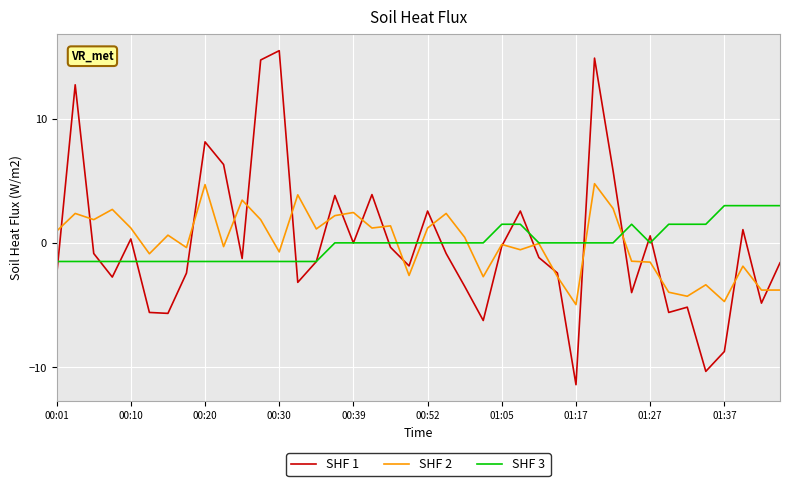

Is this an area chart (filled region under the line)?

No